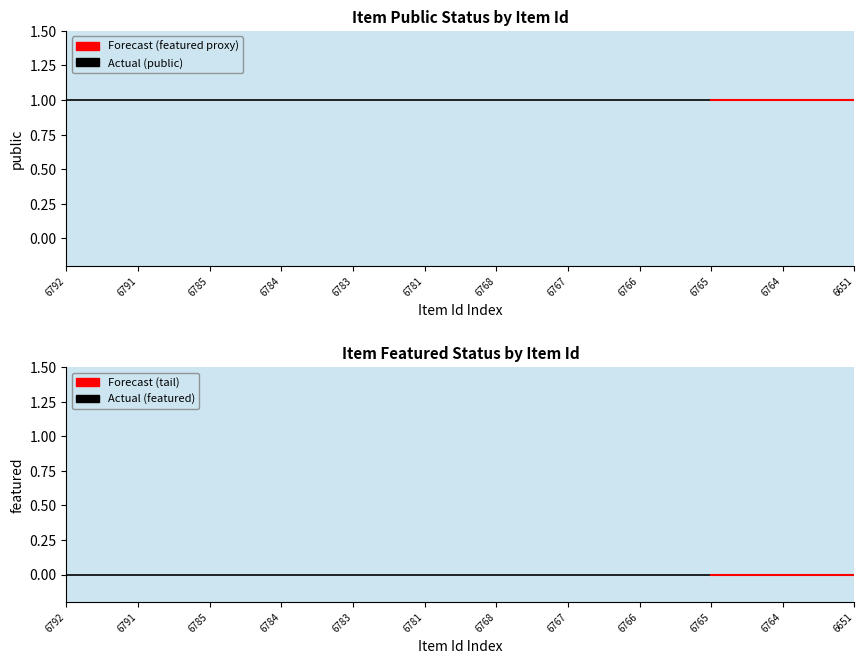

Is the value of featured at 6768 greater than the value of public at 6784?

No